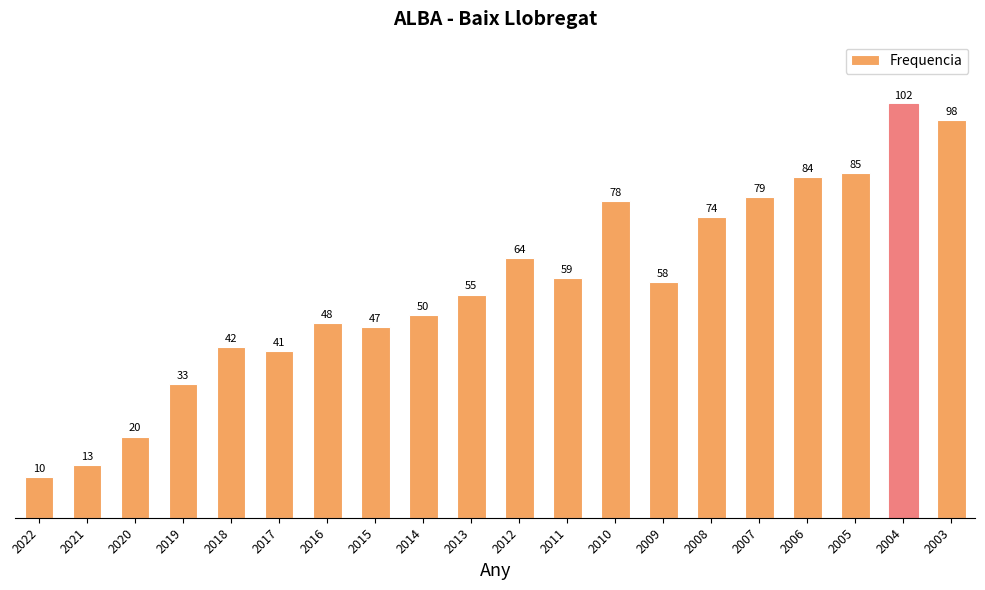

What is the minimum value shown in the chart?

10